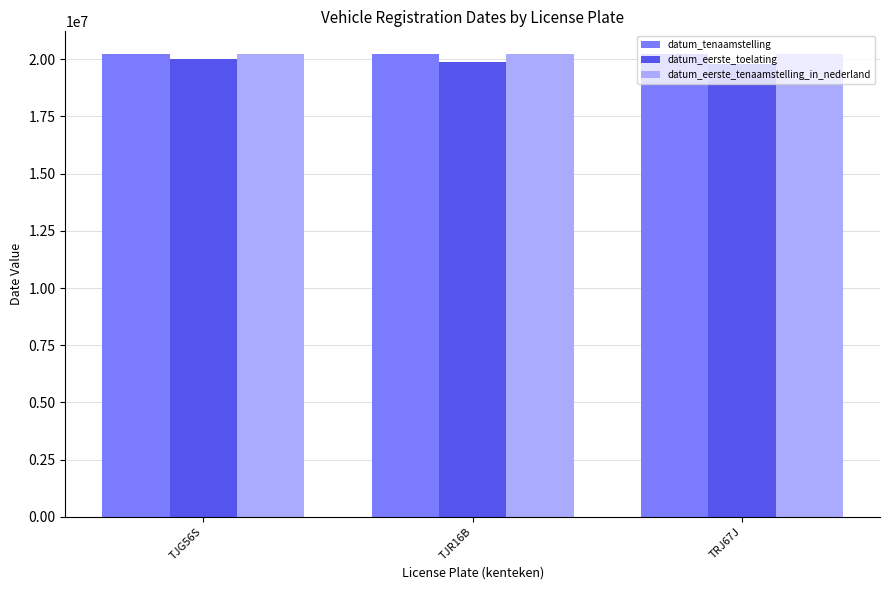

How many data points does each series have?

3